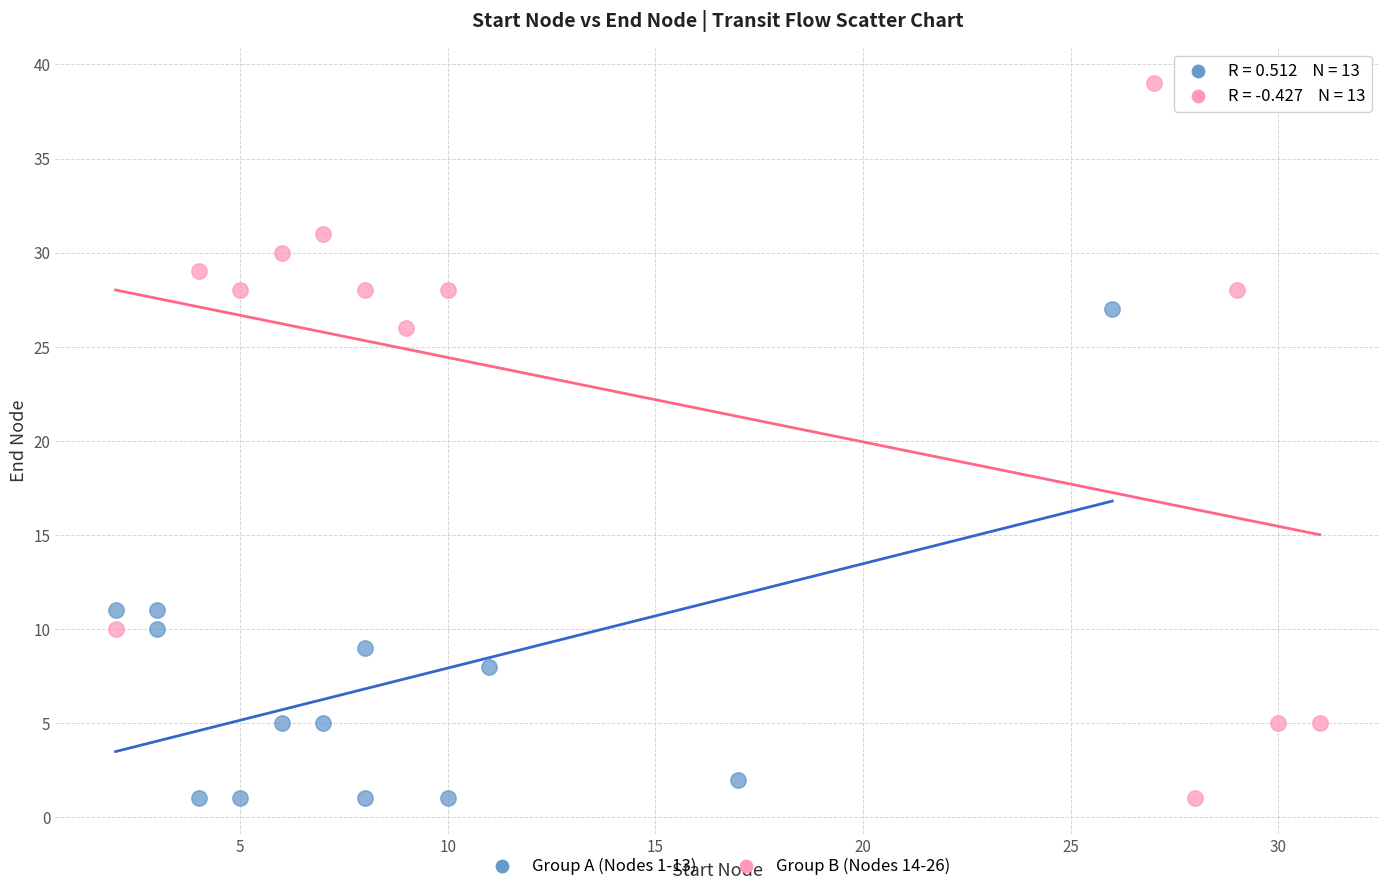

Which series reaches the maximum Y coordinate?

Group B (Nodes 14-26)